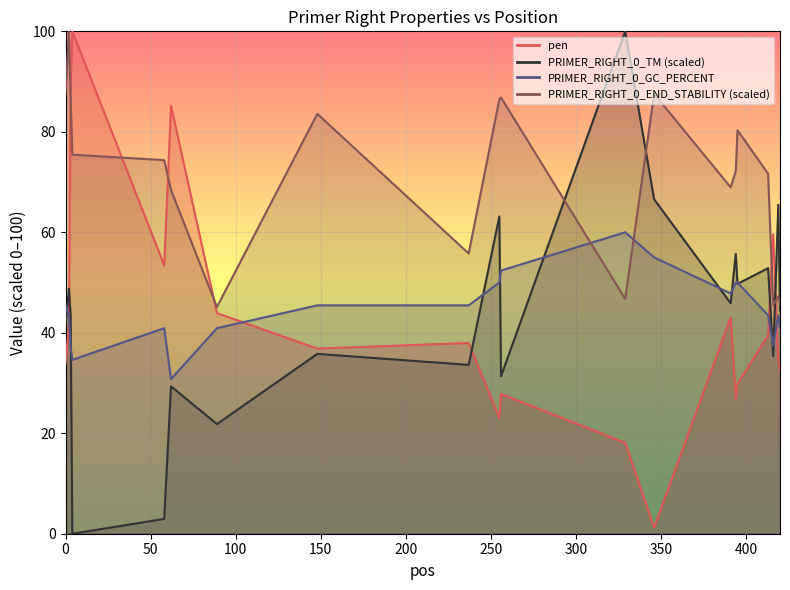

What are all the series names shown in the legend?

pen, PRIMER_RIGHT_0_TM, PRIMER_RIGHT_0_GC_PERCENT, PRIMER_RIGHT_0_END_STABILITY